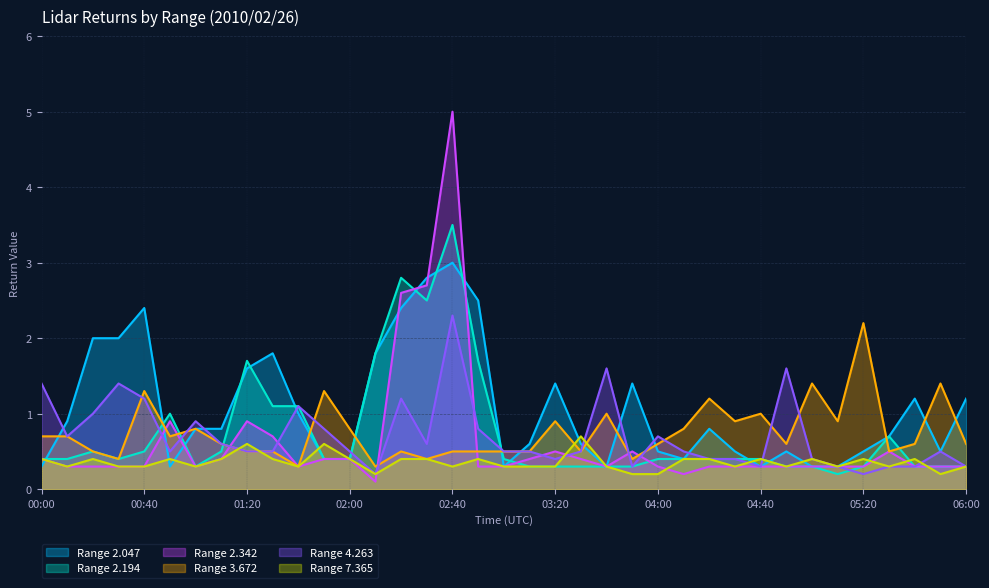

Which series changed the most between 03:50 and 05:50?

3.672